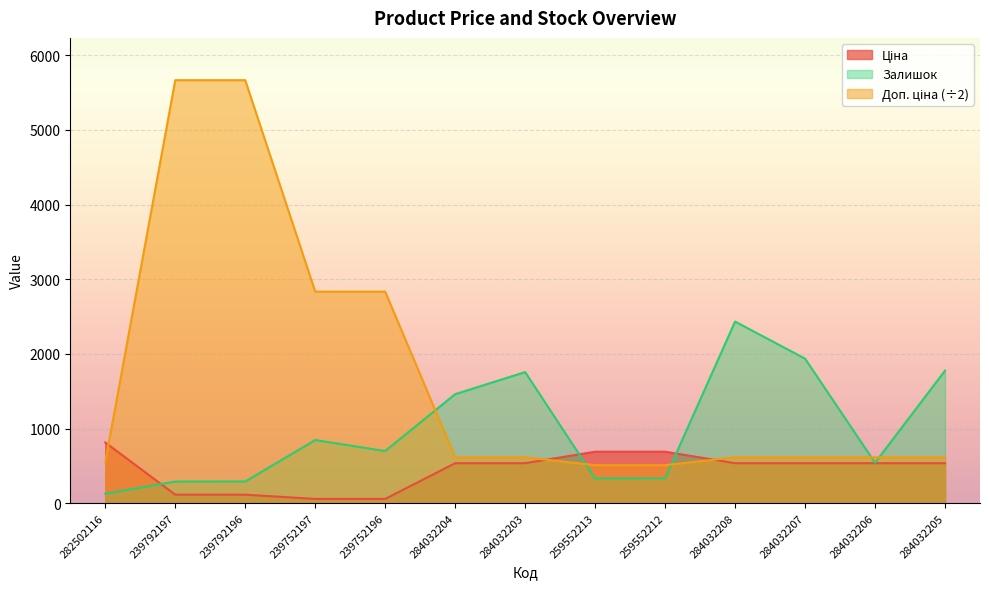

What position from the right is 259552213?

6